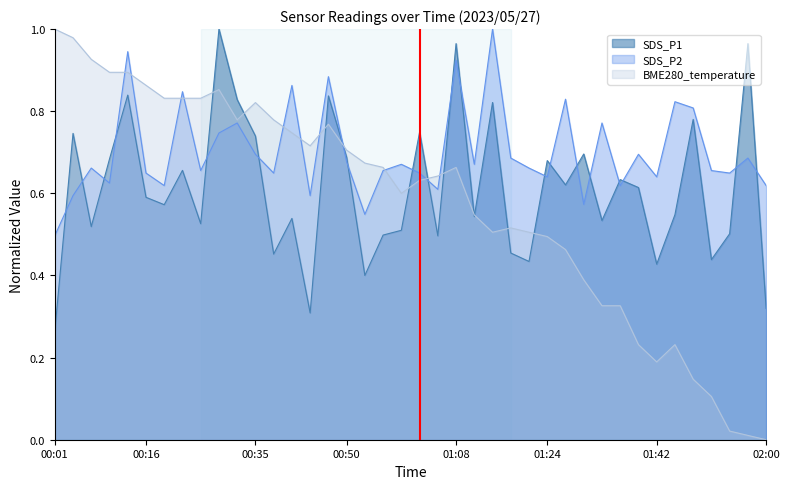

Where is BME280_temperature nearest to the value 0?

02:00